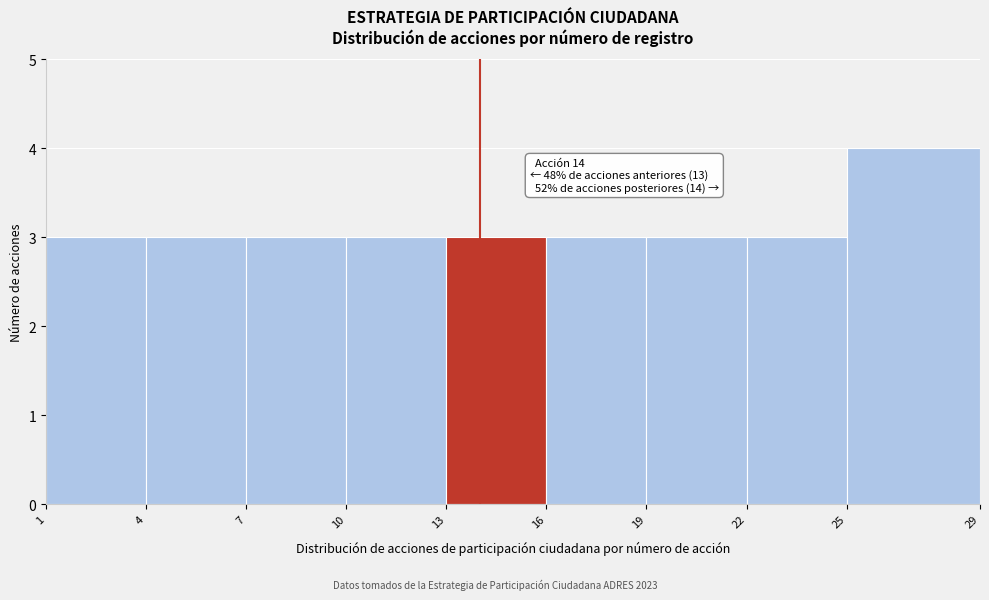

Over which range of the x-axis is the bar tallest?

25 to 29